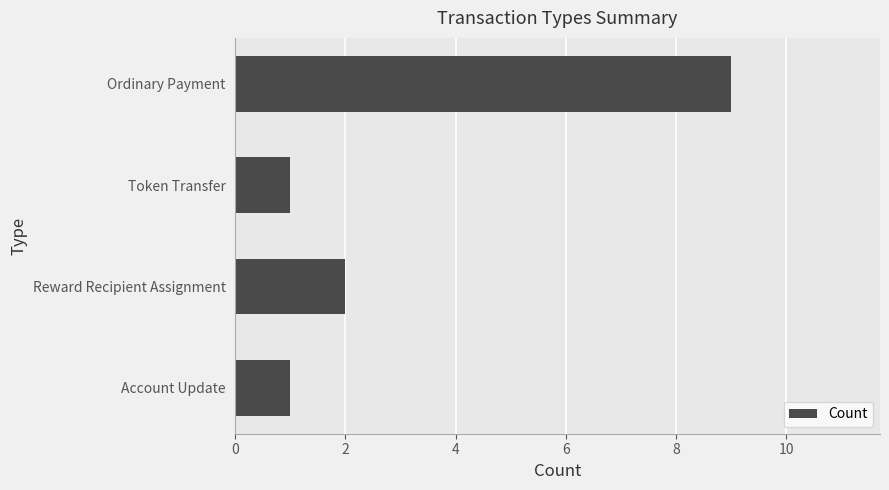

Where is the data nearest to the value 5?

Reward Recipient Assignment